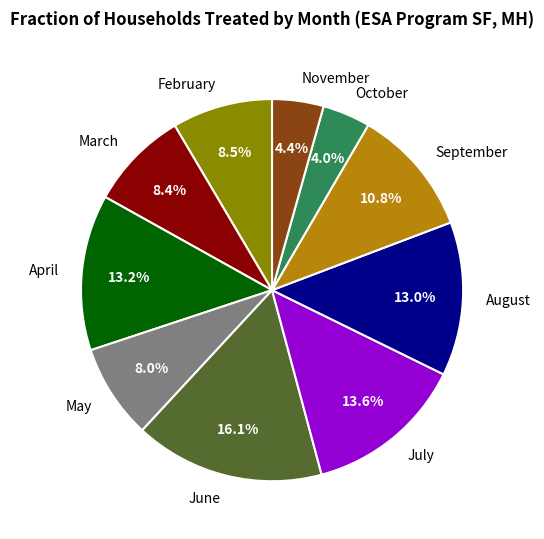

Which category has the biggest portion of the pie?

June